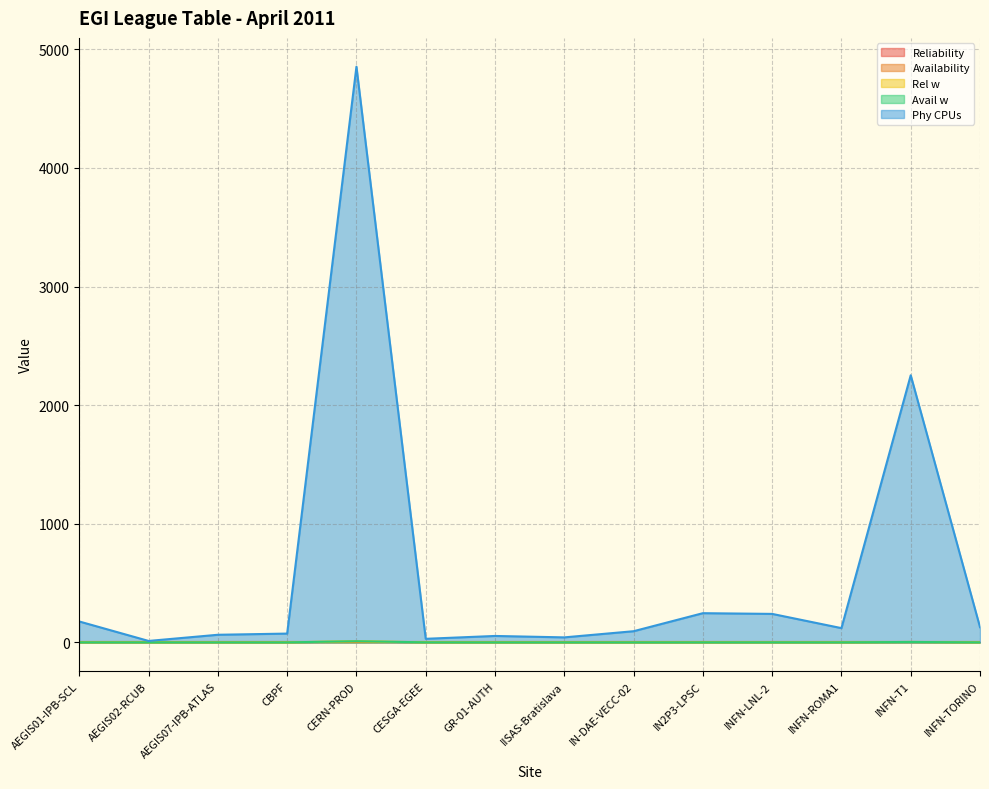

True or false: Rel w has a value of 0.3 at AEGIS01-IPB-SCL.

True